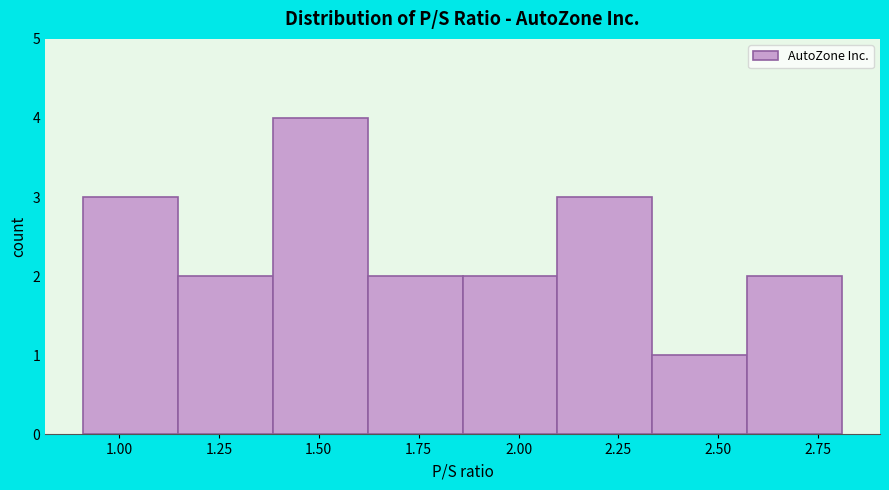

Reading left to right, transcribe this chart: for each bar, give the range it covers on the x-axis and its height. Neither the bar edges nor the heights are printed on the chart, so give them approximately, as read against the axes.

0.90 to 1.15: 3
1.15 to 1.40: 2
1.40 to 1.60: 4
1.60 to 1.85: 2
1.85 to 2.10: 2
2.10 to 2.35: 3
2.35 to 2.55: 1
2.55 to 2.80: 2